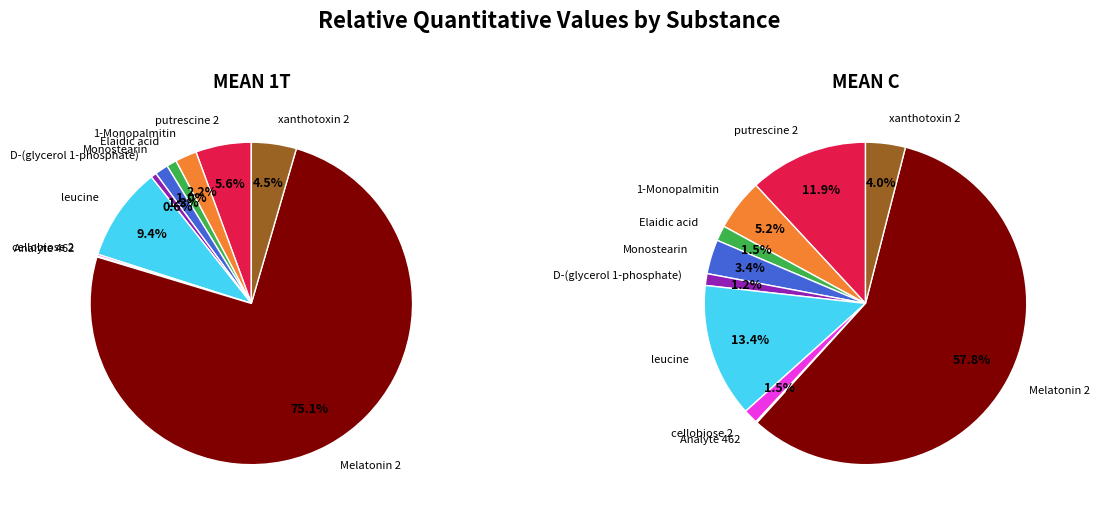

To the nearest percent, what is the difference between the xanthotoxin 2 and leucine slice percentages?

9%